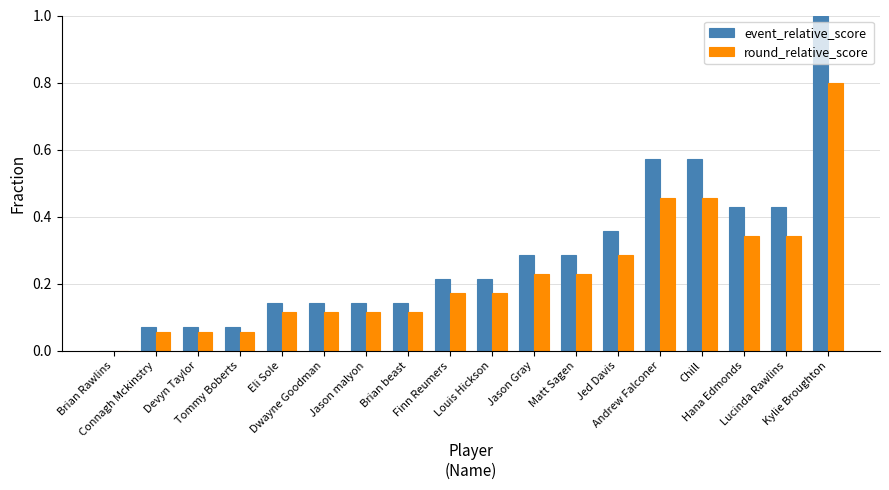

Which series has the largest total across all categories?

event_relative_score